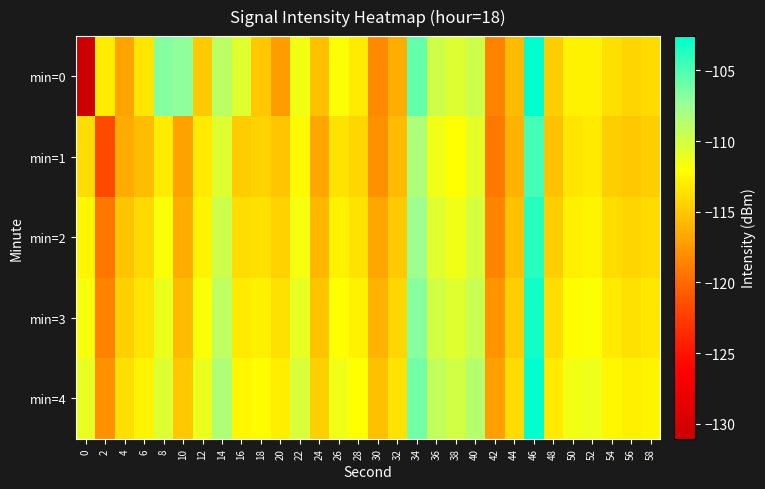

At which category is the sum across all series the highest?

46